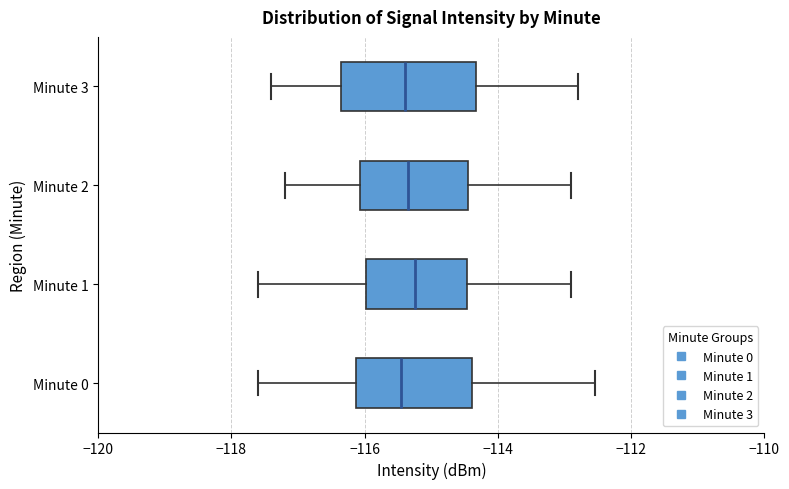

Reading bottom to top, transcribe this box plot: for each box, give where its median line is, the range the box spans, and where its two whiskers end, as read against the x-axis. The values are not printed on the chart, so give them approximately, as read against the axis.

Minute 0: median -115.4, box -116.2 to -114.4, whiskers -117.6 to -112.6
Minute 1: median -115.2, box -116.0 to -114.4, whiskers -117.6 to -113.0
Minute 2: median -115.4, box -116.0 to -114.4, whiskers -117.2 to -112.8
Minute 3: median -115.4, box -116.4 to -114.4, whiskers -117.4 to -112.8